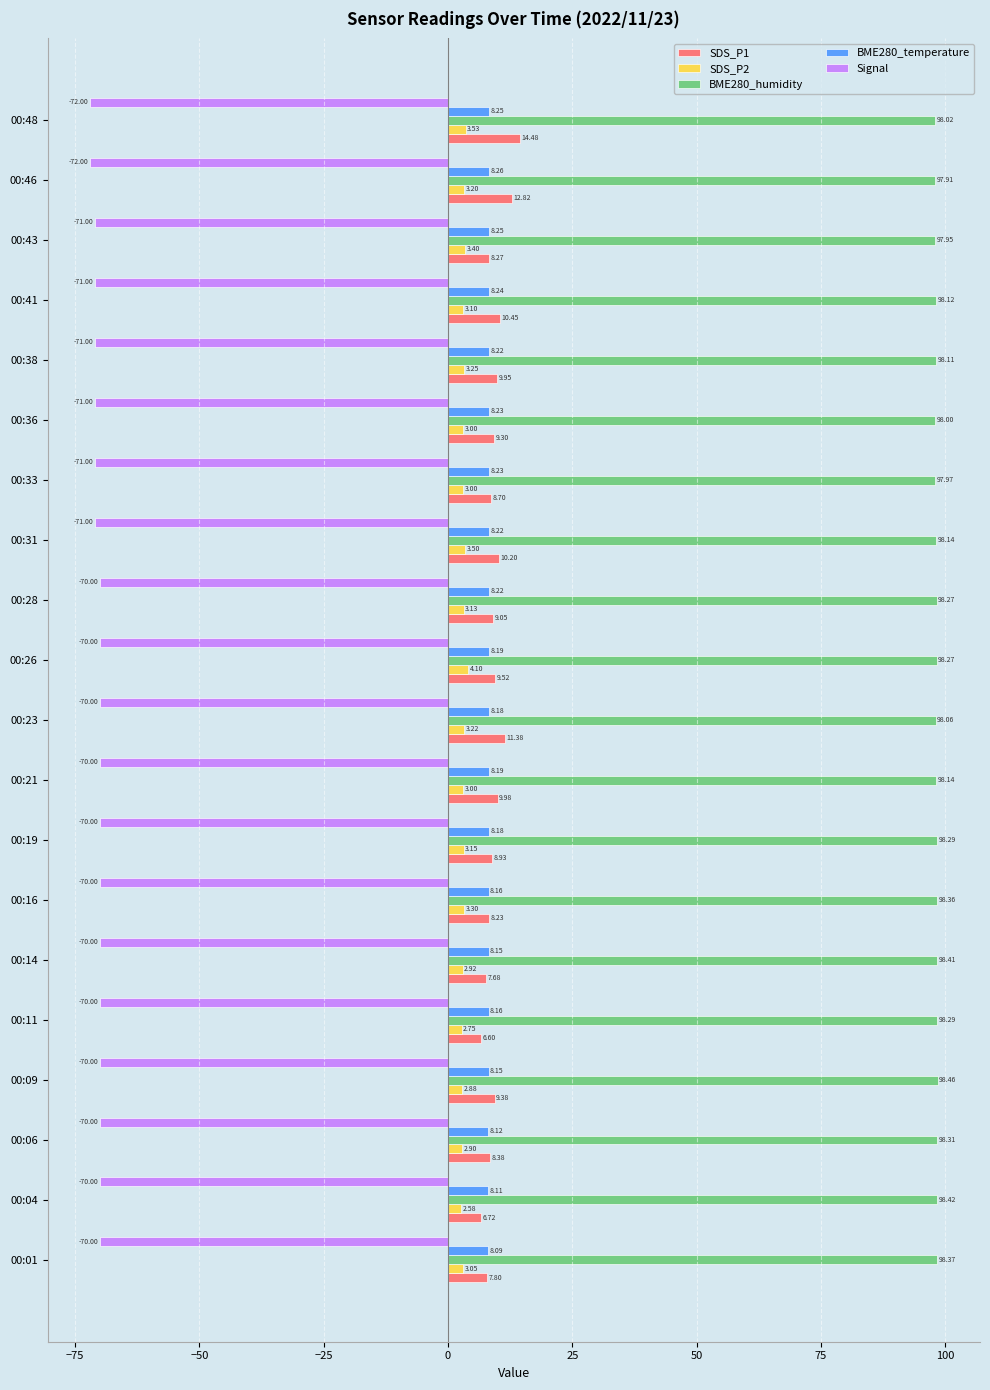

List the series in order of their peak value, lowest first.

Signal, SDS_P2, BME280_temperature, SDS_P1, BME280_humidity